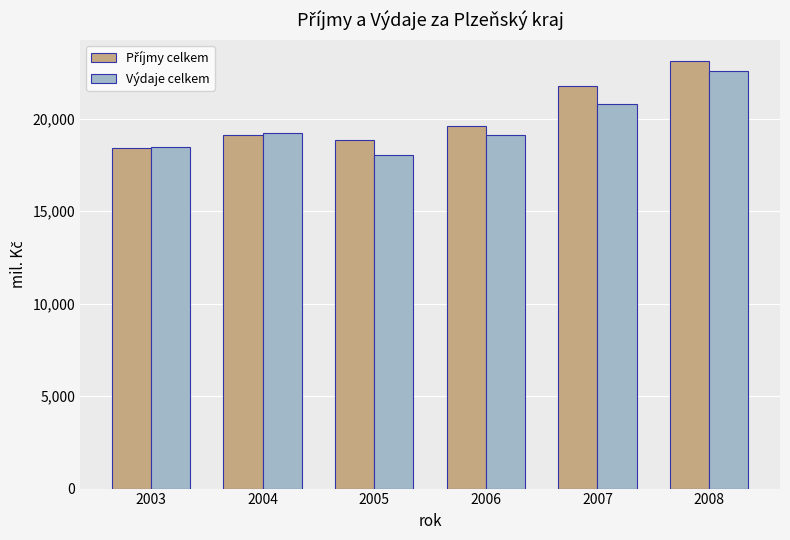

Where is Výdaje celkem nearest to the value 20316?

2007